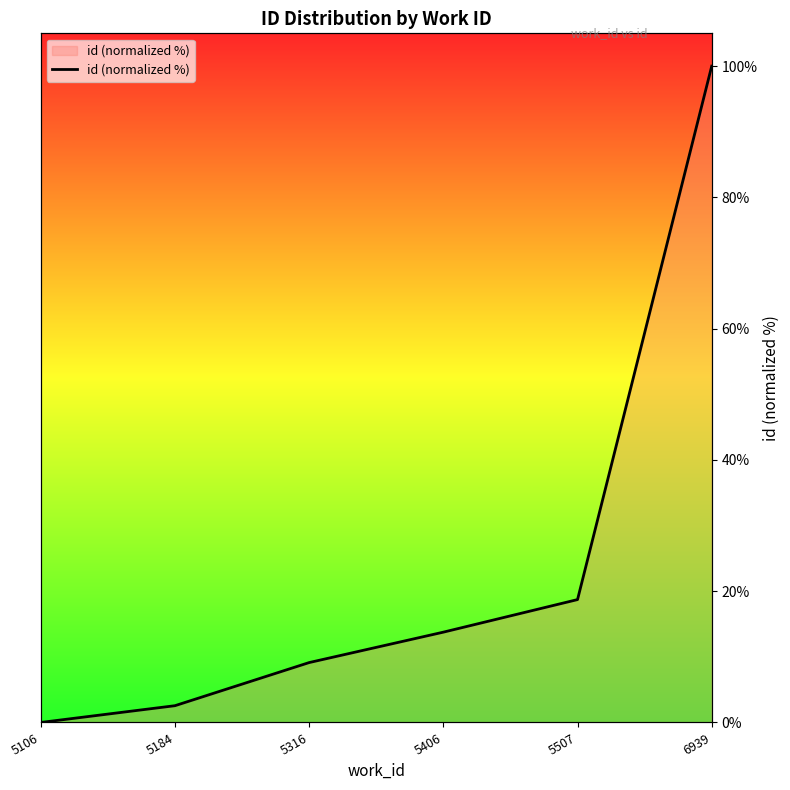

At which label is the value closest to 50?

5507